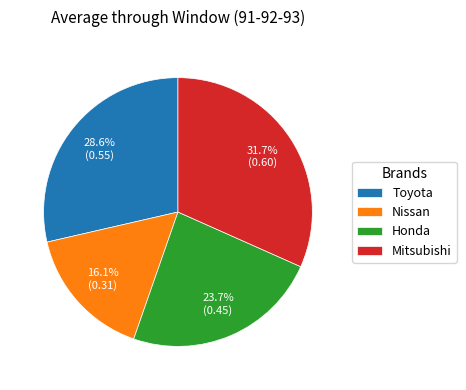

True or false: Mitsubishi accounts for 32% of the total.

True